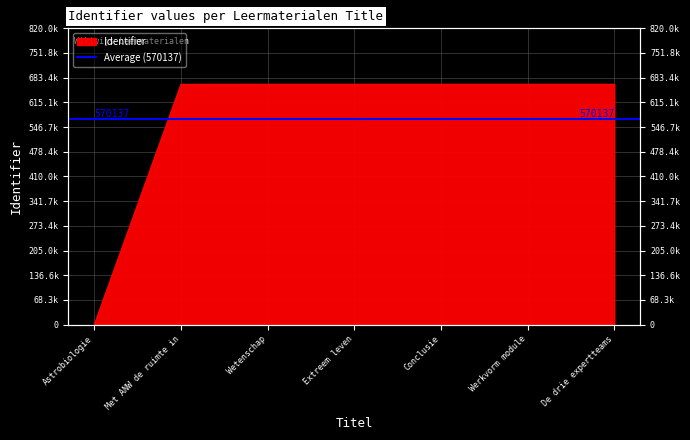

What is the difference between the second highest and minimum values?

665170